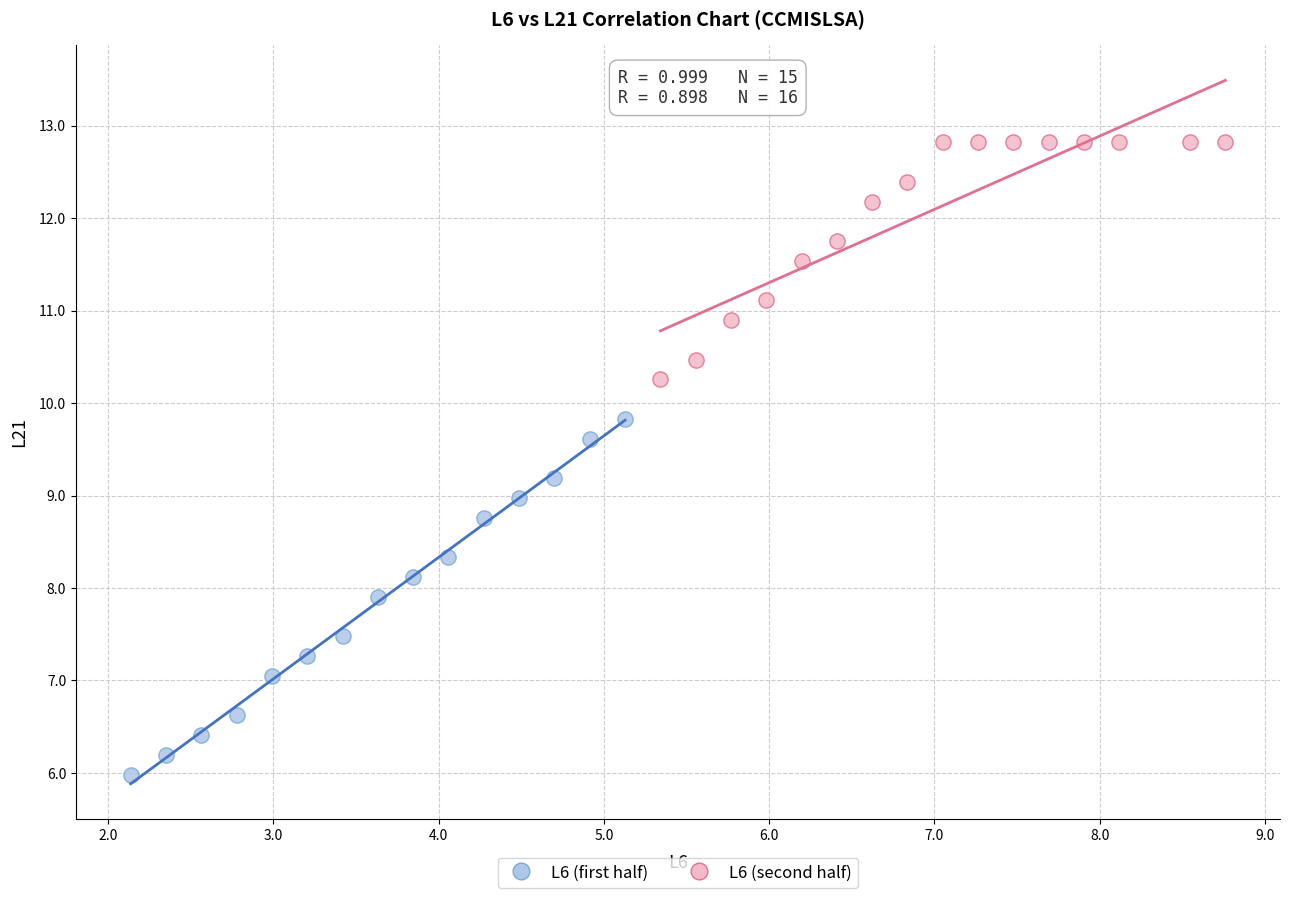

Which series reaches the maximum Y coordinate?

L6 (second half)